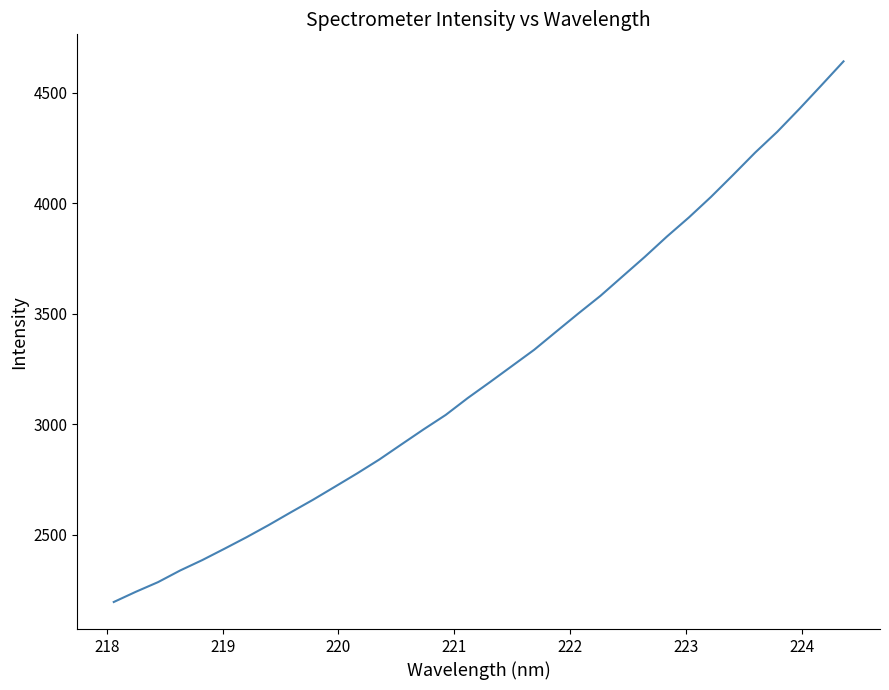

Count the number of data series in this chart.

1